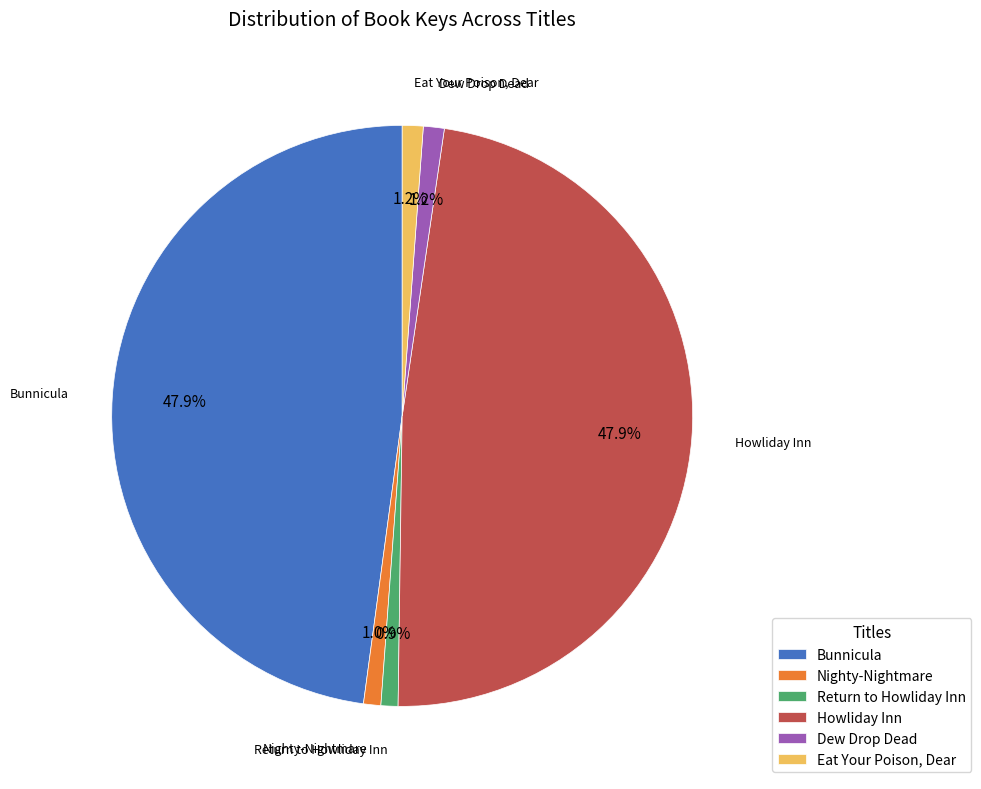

Does Eat Your Poison, Dear account for over 50% of the chart?

No